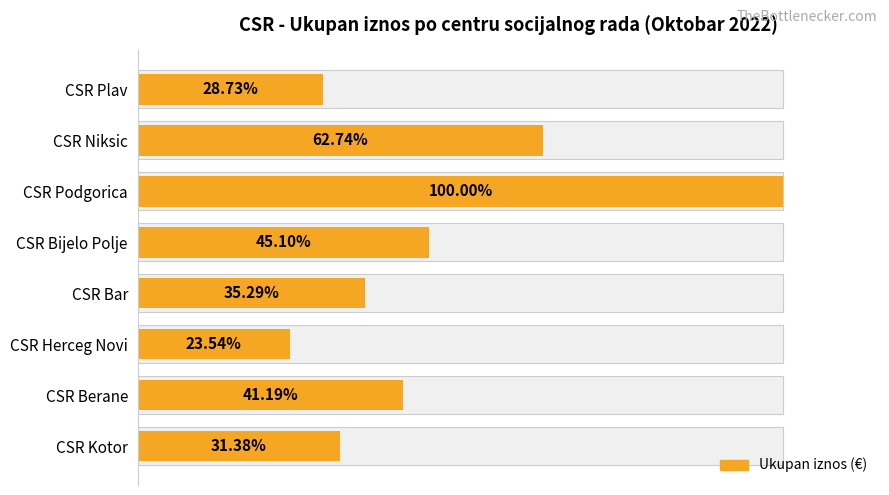

What is the ratio of the value at CSR Berane to the value at CSR Bijelo Polje?

0.9